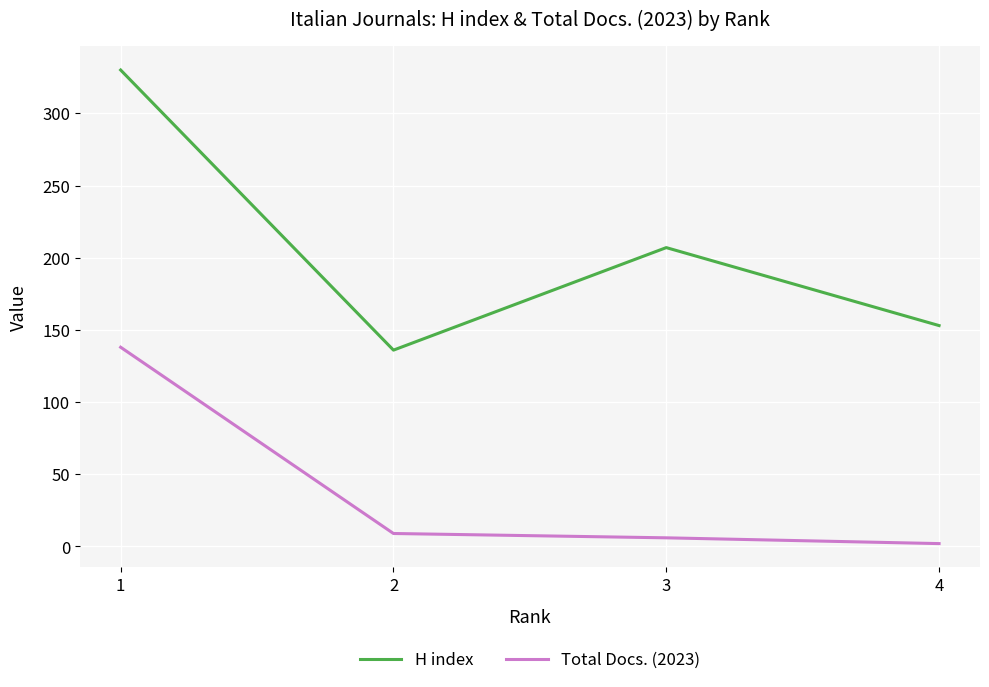

What are all the series names shown in the legend?

H index, Total Docs. (2023)